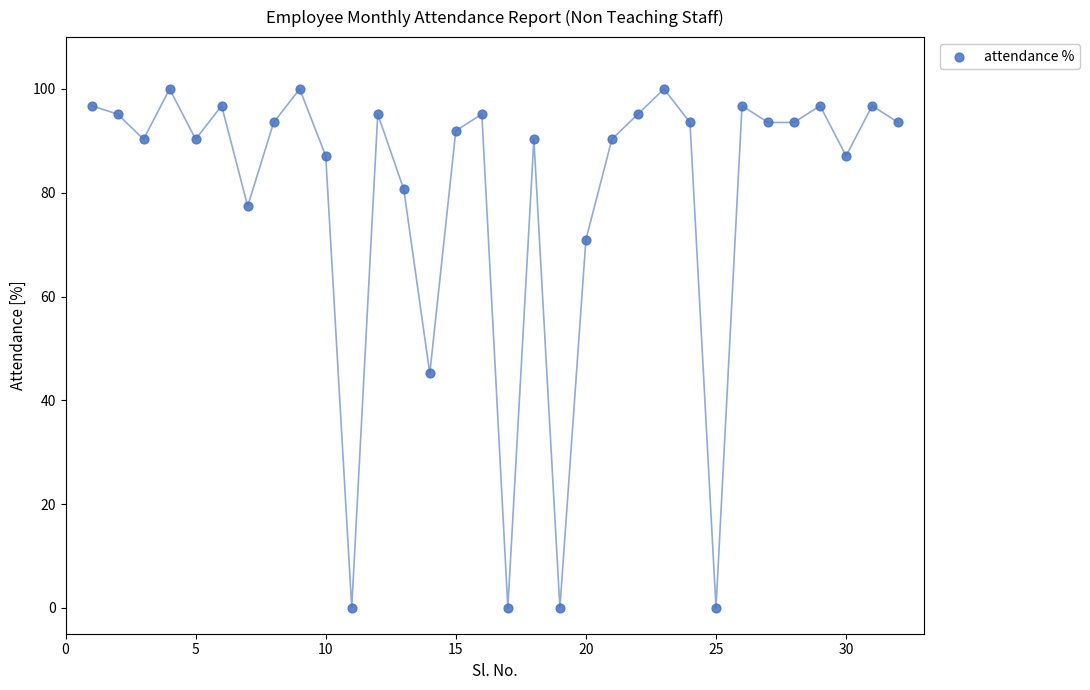

What is the range of X values (max minus min)?

31.0